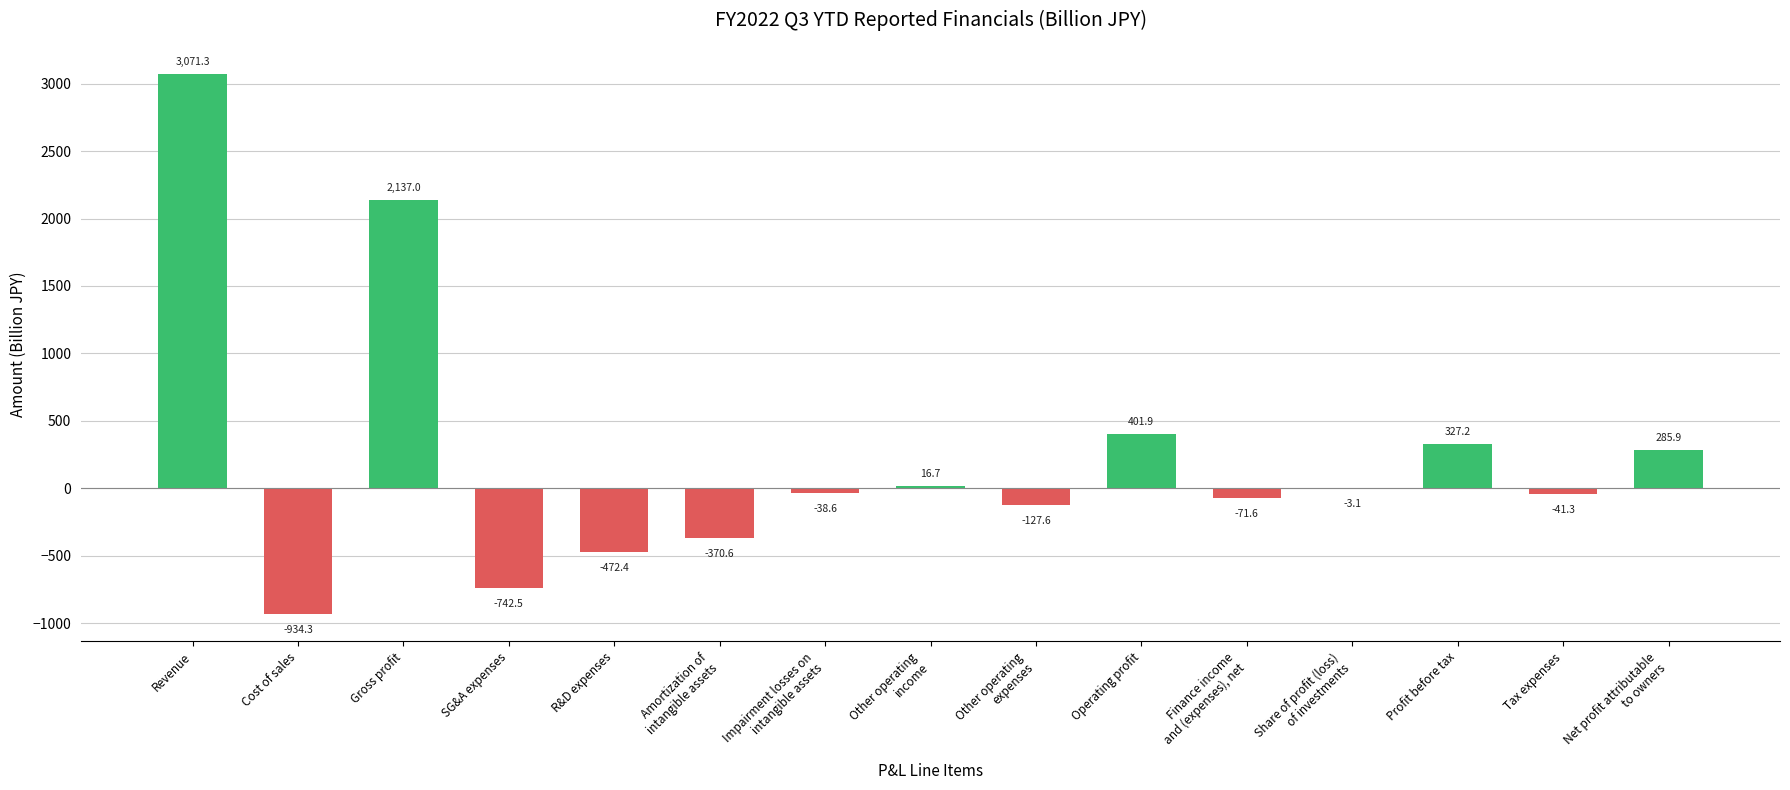

Reading left to right, what are all the values shown in this chart?

Revenue=3071.3	Cost of sales=-934.3	Gross profit=2137.0	SG&A expenses=-742.5	R&D expenses=-472.4	Amortization of
intangible assets=-370.6	Impairment losses on
intangible assets=-38.6	Other operating
income=16.7	Other operating
expenses=-127.6	Operating profit=401.9	Finance income
and (expenses), net=-71.6	Share of profit (loss)
of investments=-3.1	Profit before tax=327.2	Tax expenses=-41.3	Net profit attributable
to owners=285.9